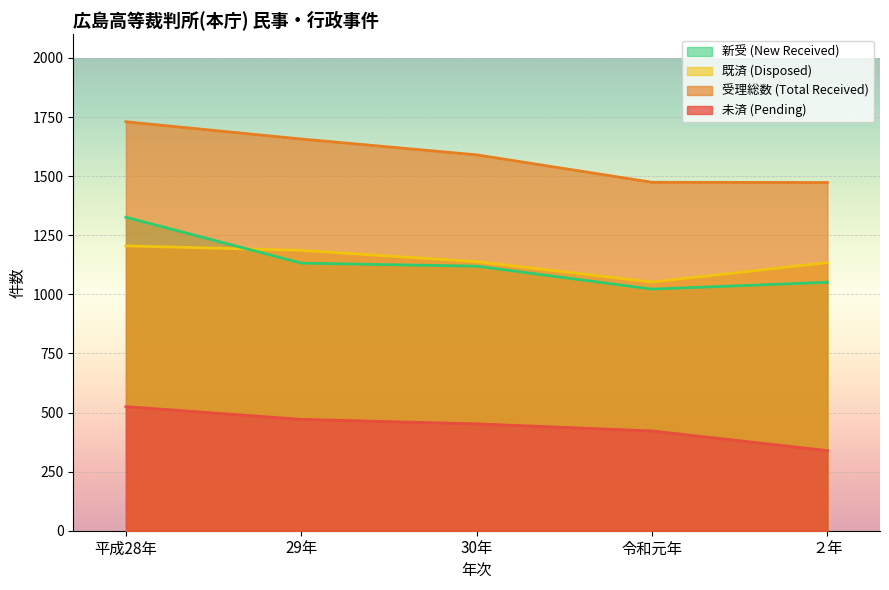

At which category does the chart reach its minimum across all series?

２年